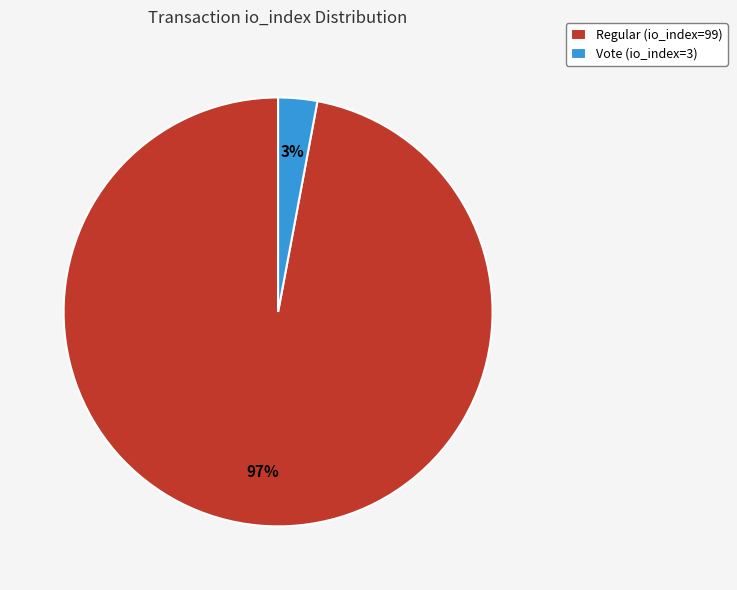

Is it true that Regular (io_index=99) is 97% of the pie?

True